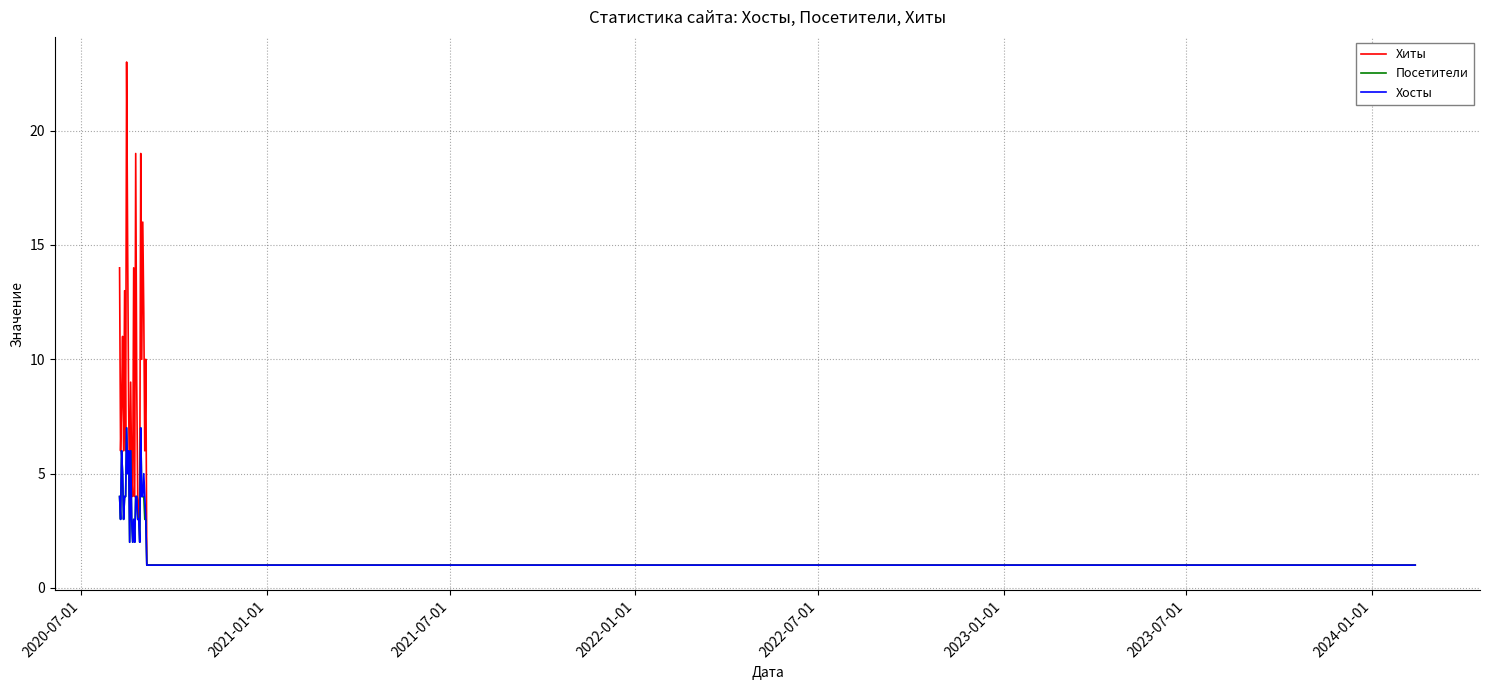

In Хиты, how many points are higher than both neighbors (excluding endpoints)?

9